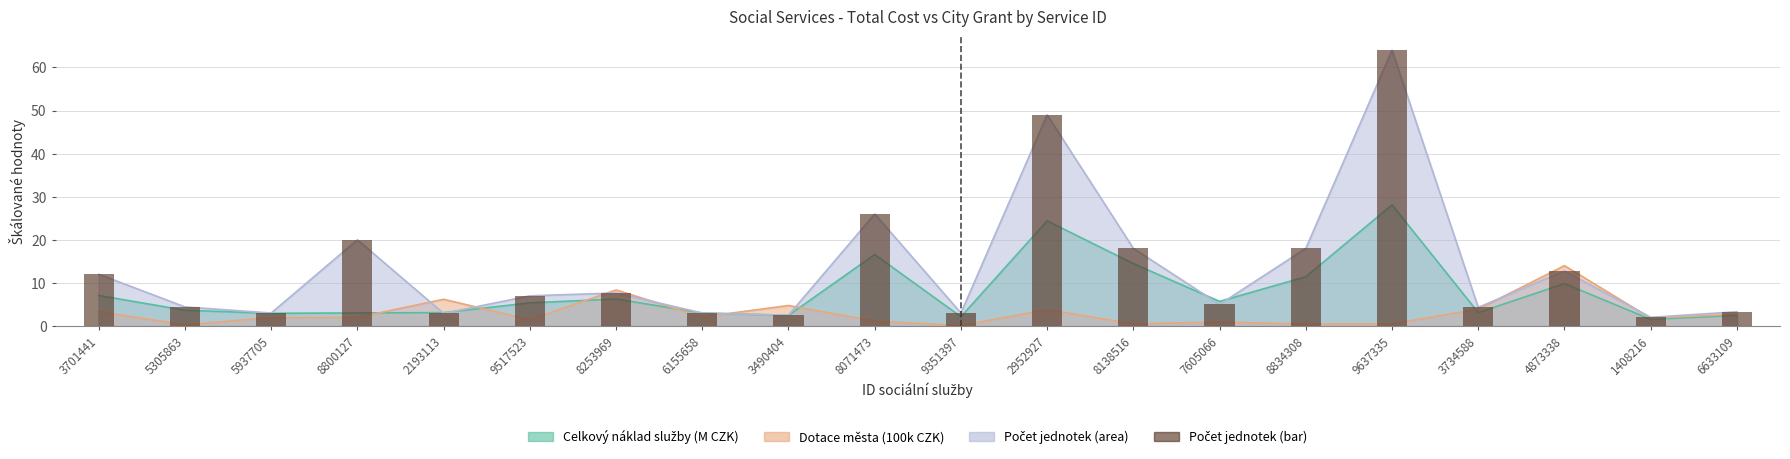

What is the maximum value shown in the chart?

64.0